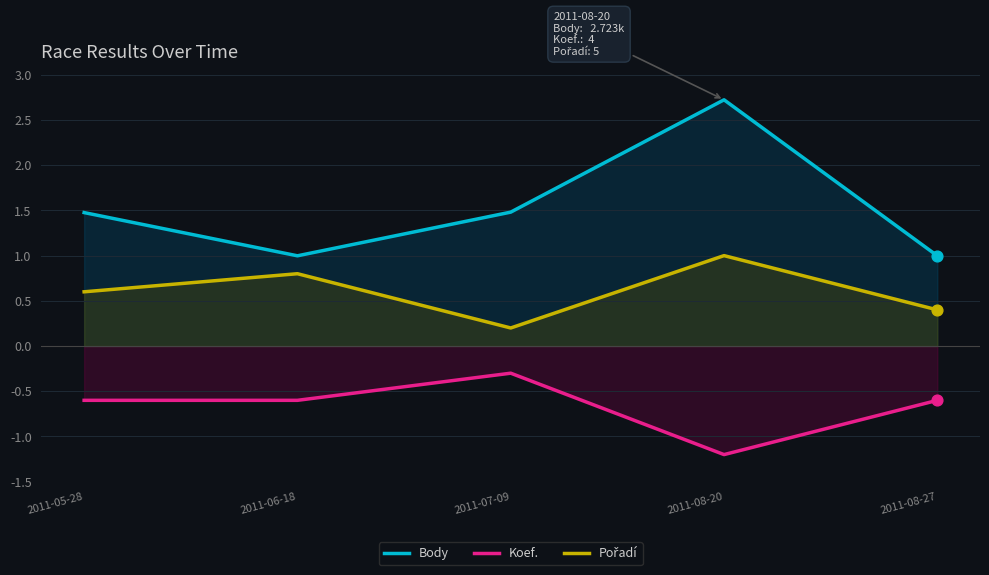

Which series has the largest total across all categories?

Body